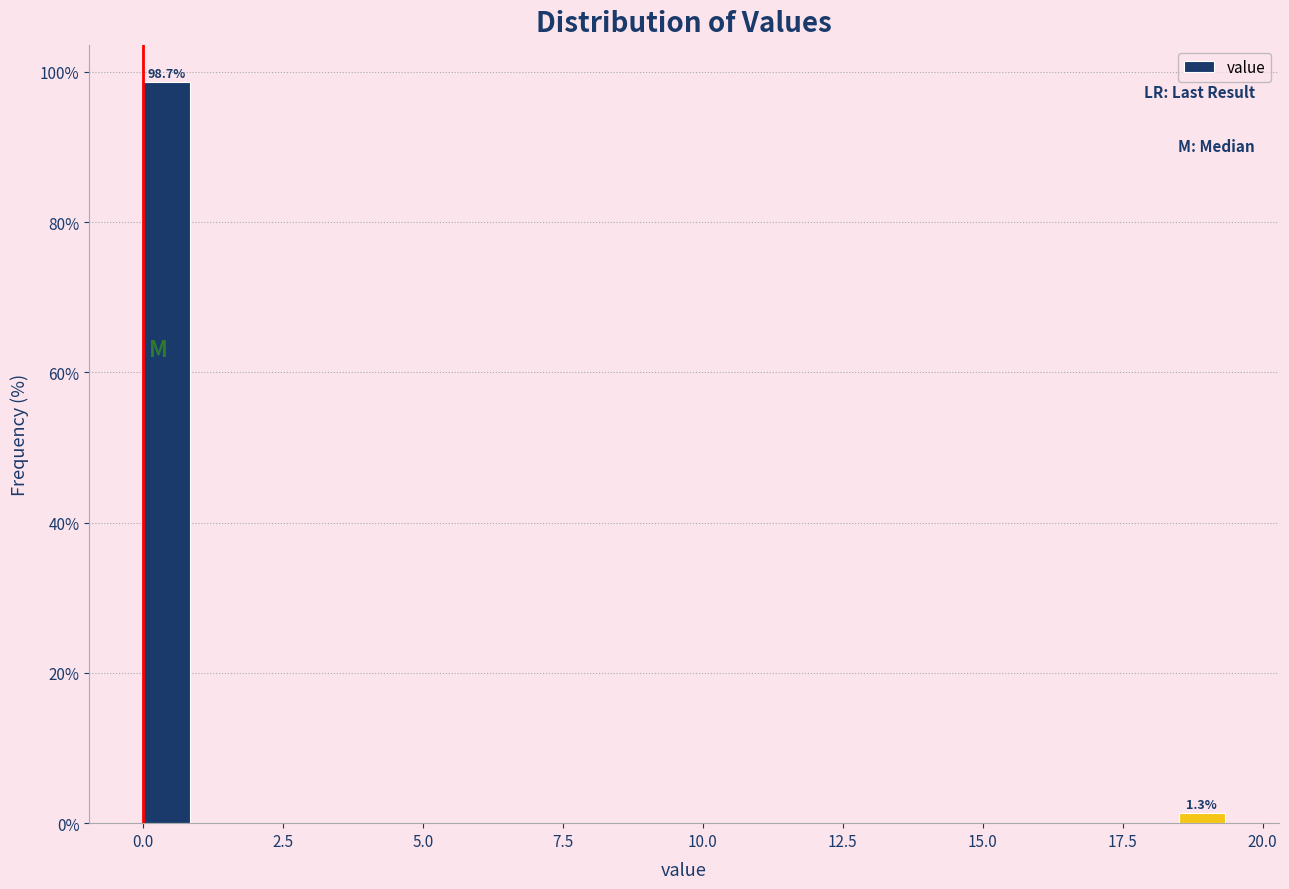

Read against the x-axis, roughly where is the centre of the tallest bar?

0.5